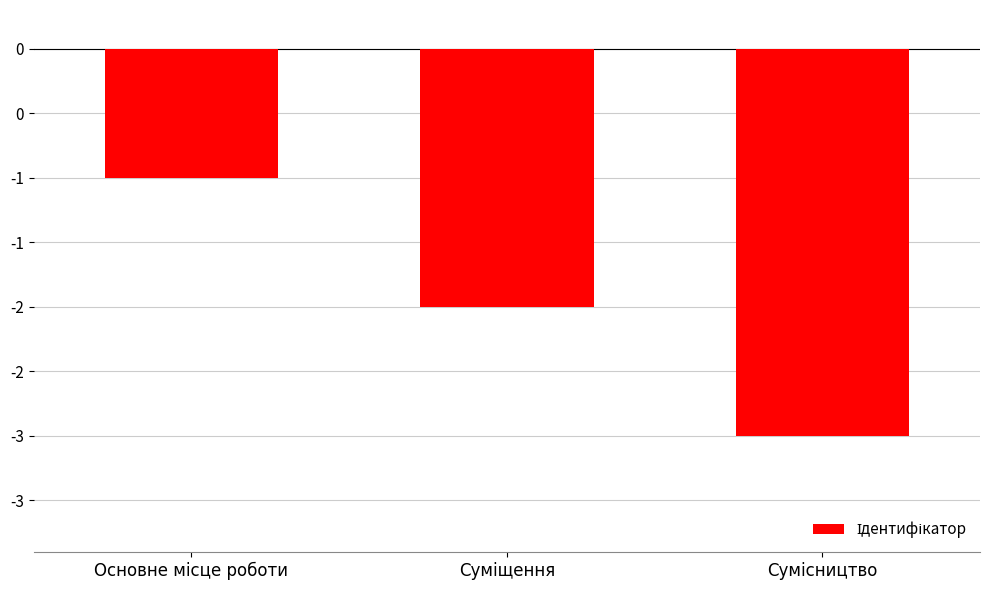

Reading left to right, list all the values displayed in this chart.

-1	-2	-3